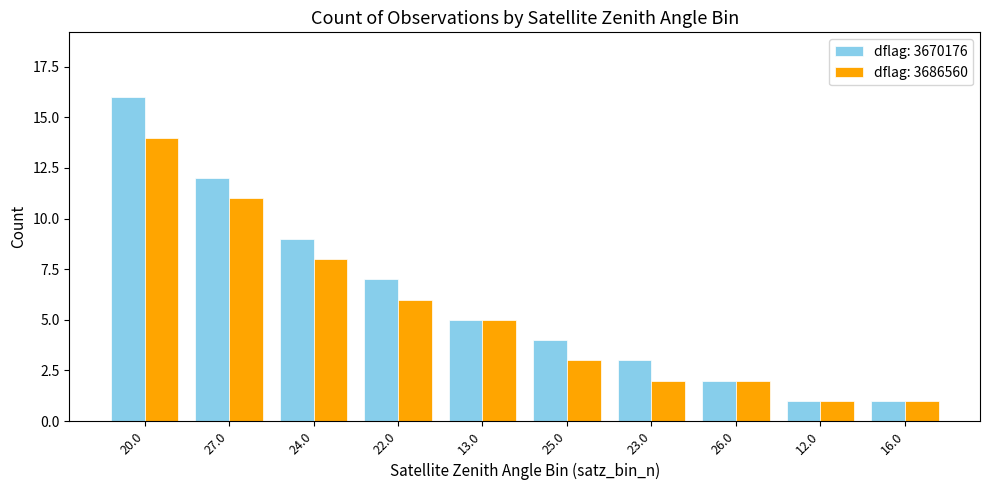

What is the difference between the highest and lowest values at 23.0?

1